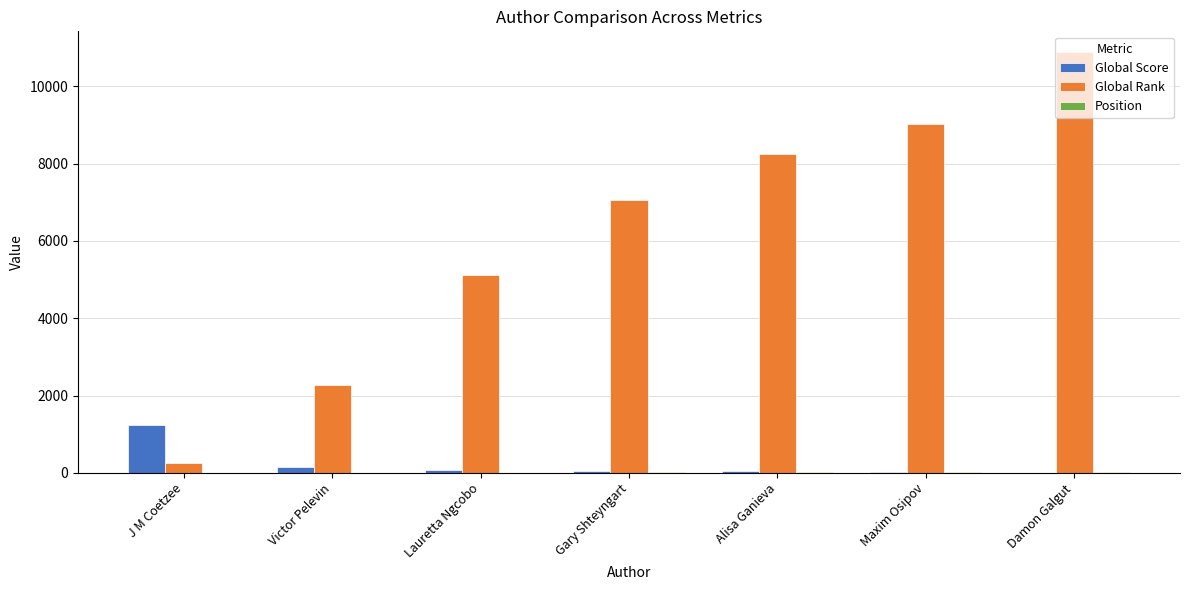

How many data points does each series have?

7